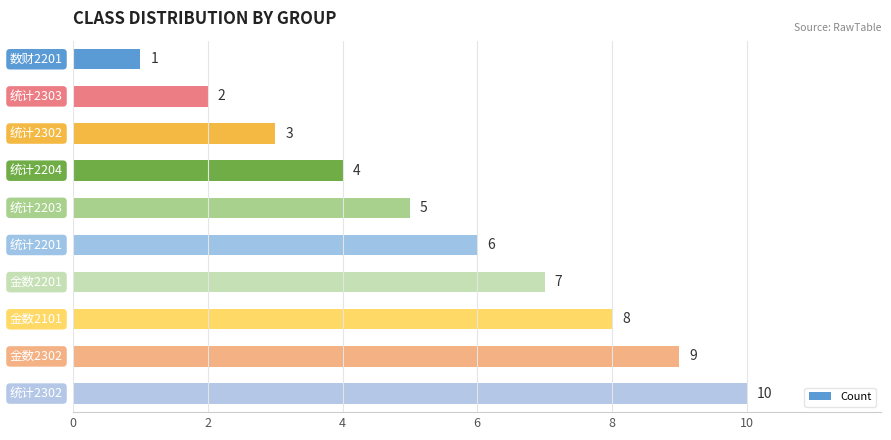

What is the average value?

6